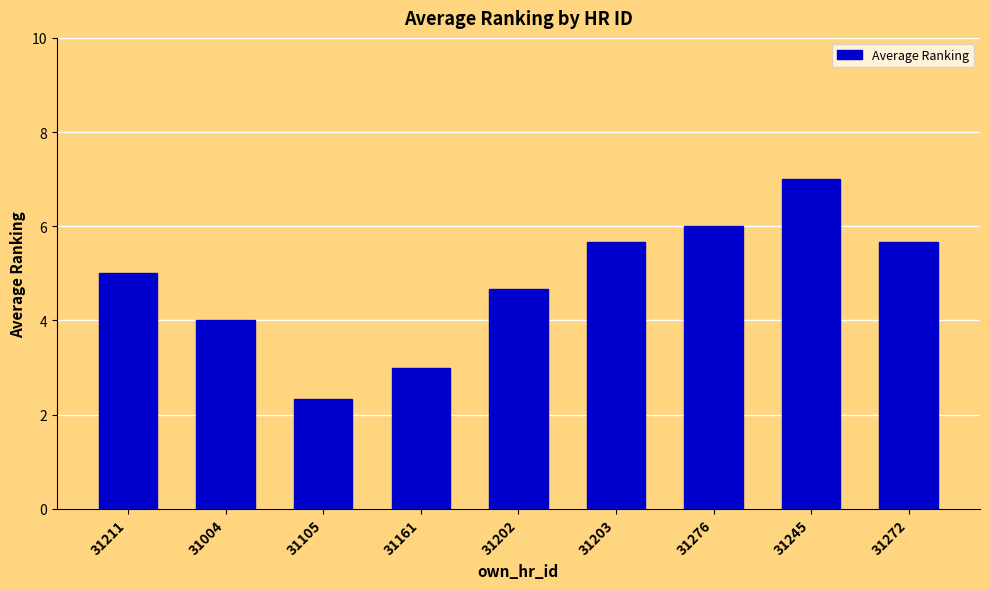

How many values are below 5?

4